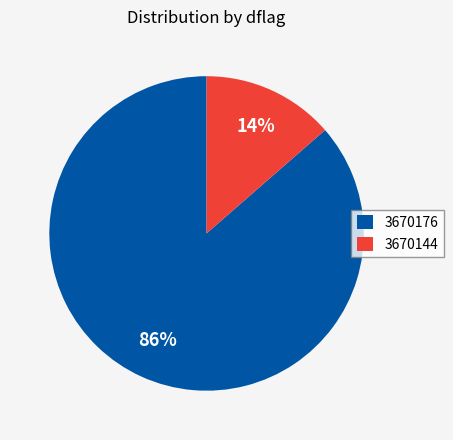

How many slices are in this pie chart?

2